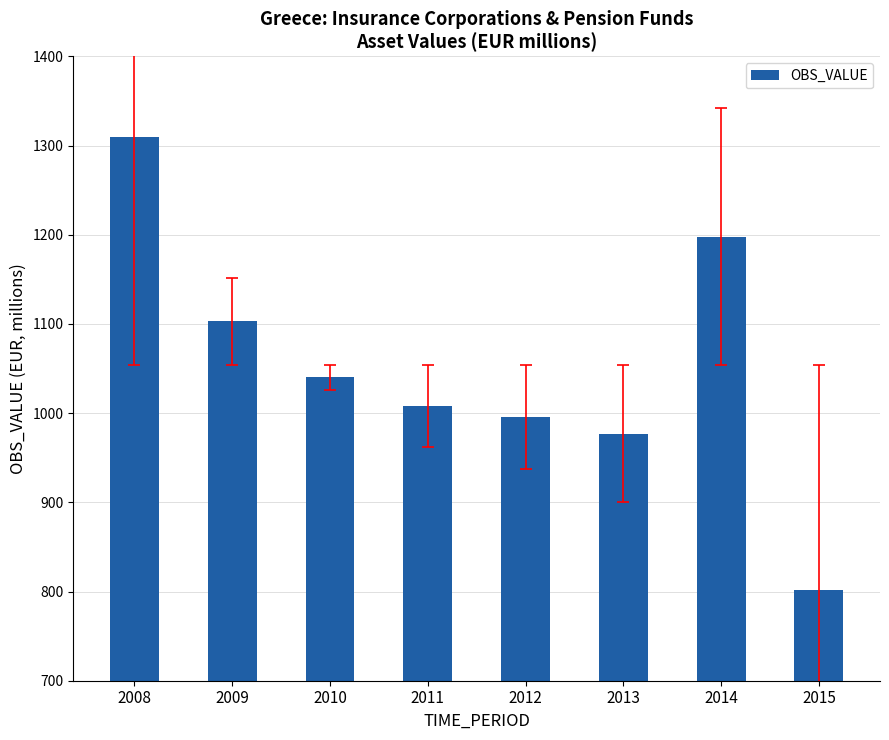

What is the sum of the values at 2011 and 2010?

2048